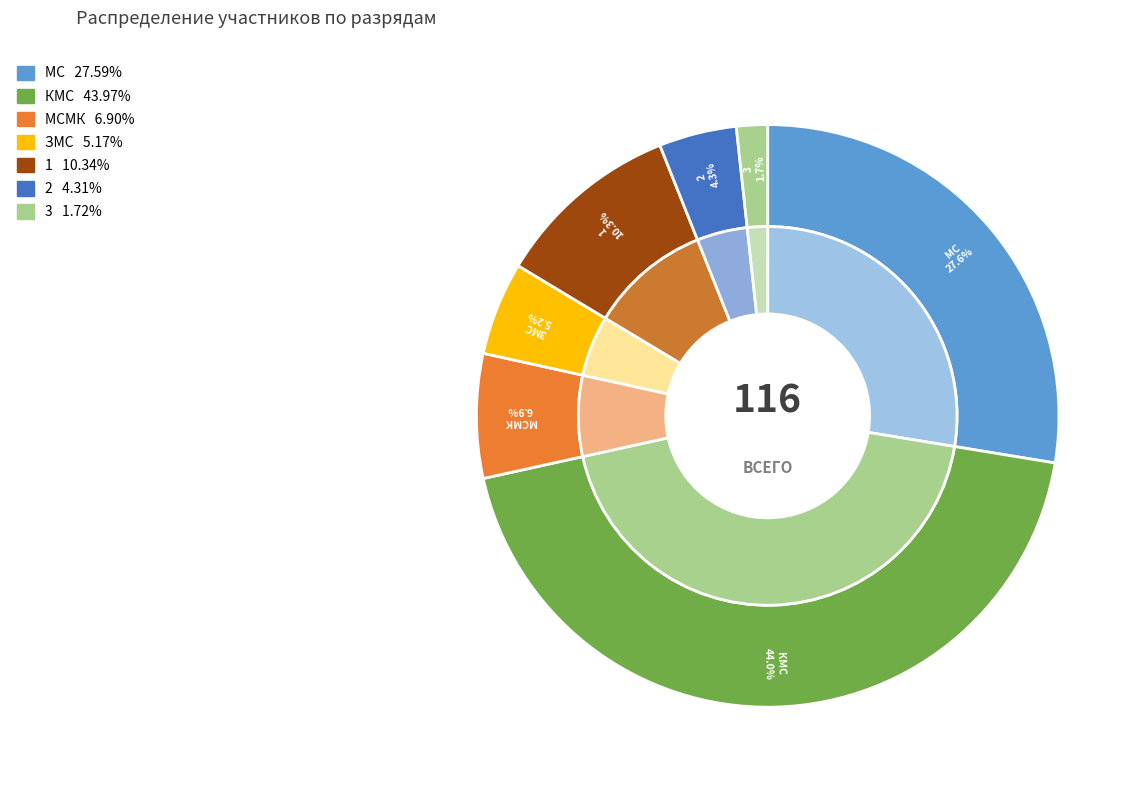

The 3 slice represents 2% of the pie. True or false?

True